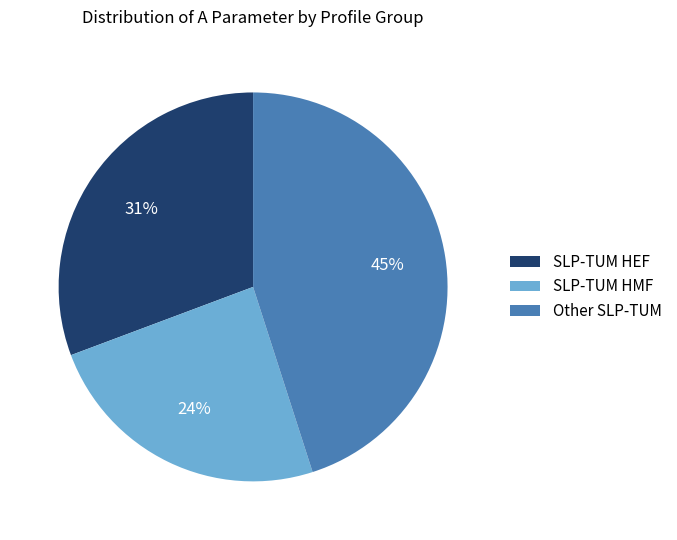

What is the largest slice in the pie chart?

Other SLP-TUM